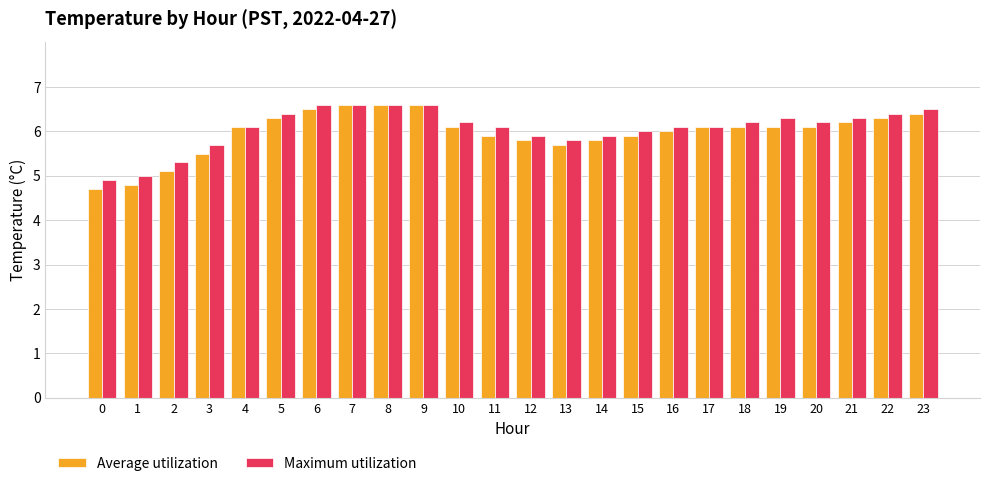

Reading right to left, extract all data points from this chart.

Average utilization: 23=6.4	22=6.3	21=6.2	20=6.1	19=6.1	18=6.1	17=6.1	16=6.0	15=5.9	14=5.8	13=5.7	12=5.8	11=5.9	10=6.1	9=6.6	8=6.6	7=6.6	6=6.5	5=6.3	4=6.1	3=5.5	2=5.1	1=4.8	0=4.7
Maximum utilization: 23=6.5	22=6.4	21=6.3	20=6.2	19=6.3	18=6.2	17=6.1	16=6.1	15=6.0	14=5.9	13=5.8	12=5.9	11=6.1	10=6.2	9=6.6	8=6.6	7=6.6	6=6.6	5=6.4	4=6.1	3=5.7	2=5.3	1=5.0	0=4.9